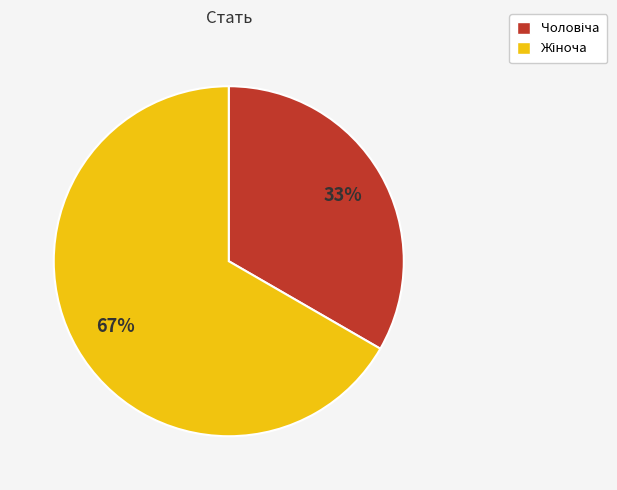

Is there a majority slice in this chart?

Yes